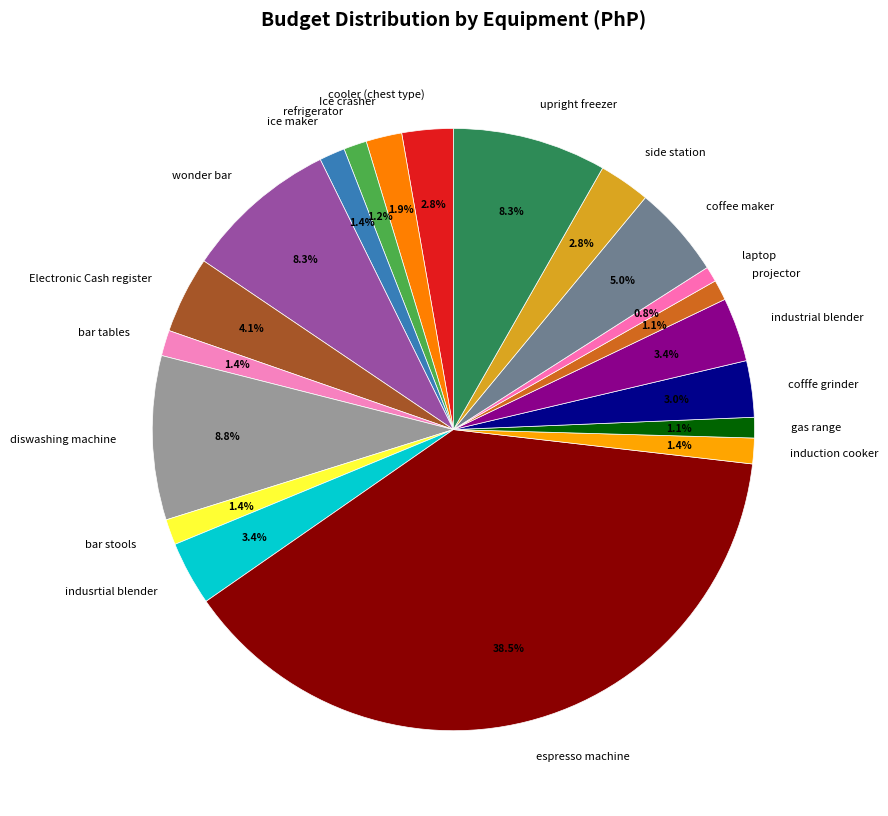

Count the number of slices in the pie.

20